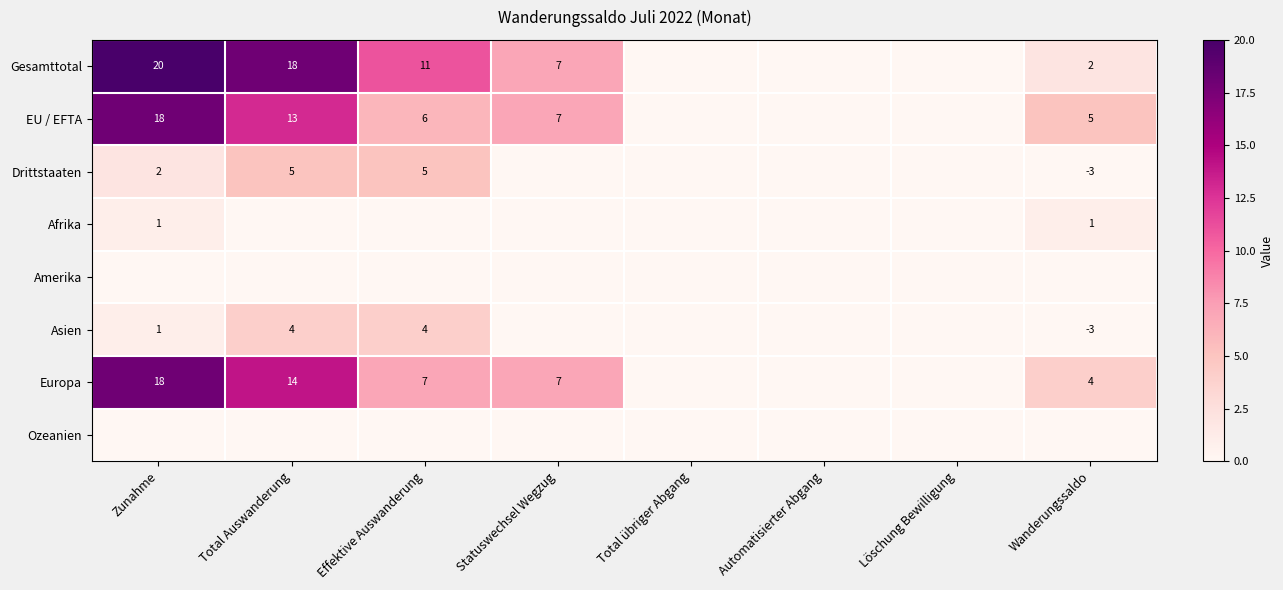

At how many categories does at least one series exceed 14?

2